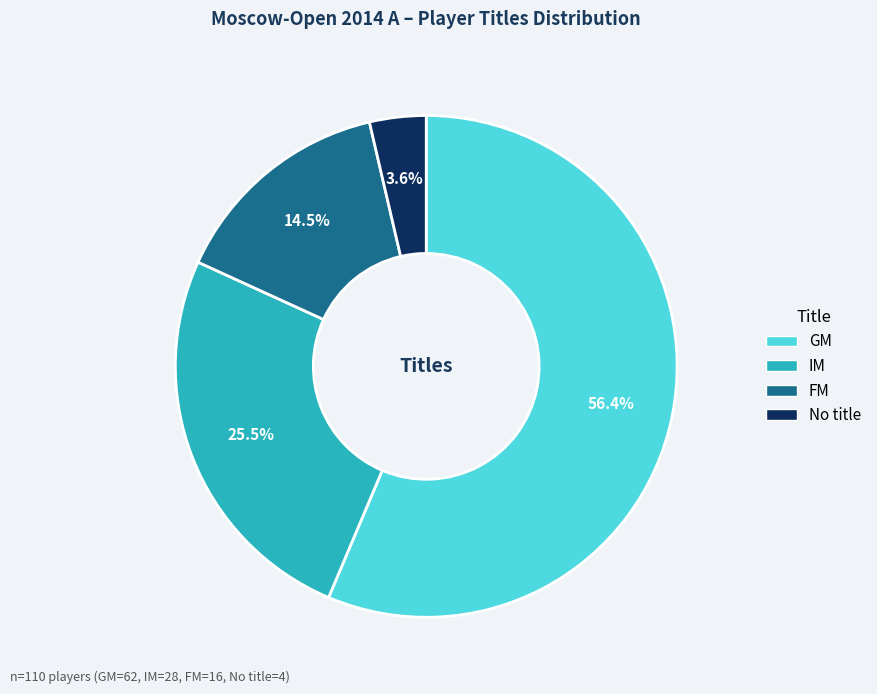

What is the largest slice in the pie chart?

GM